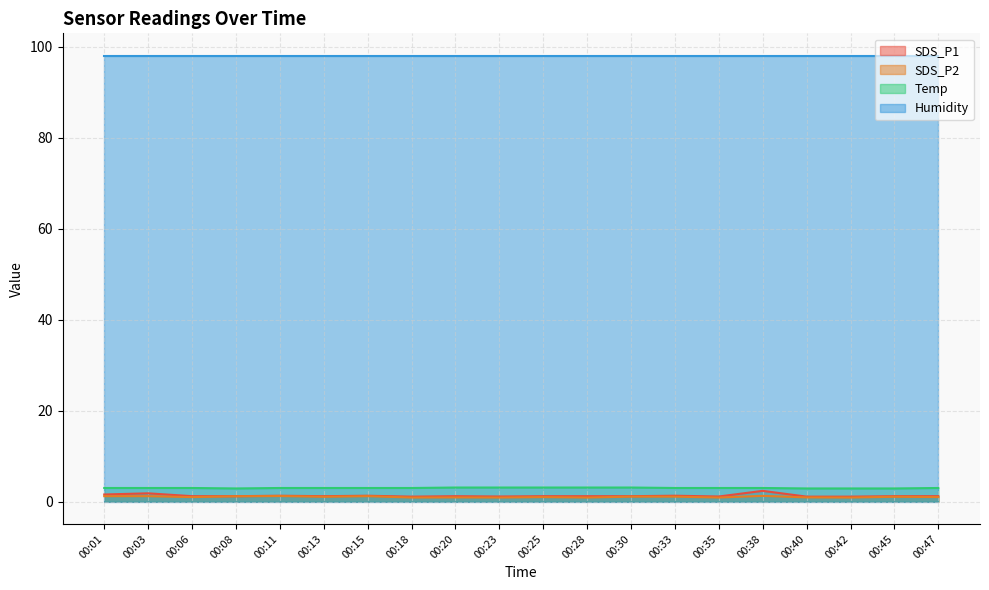

Which series has the largest total across all categories?

Humidity